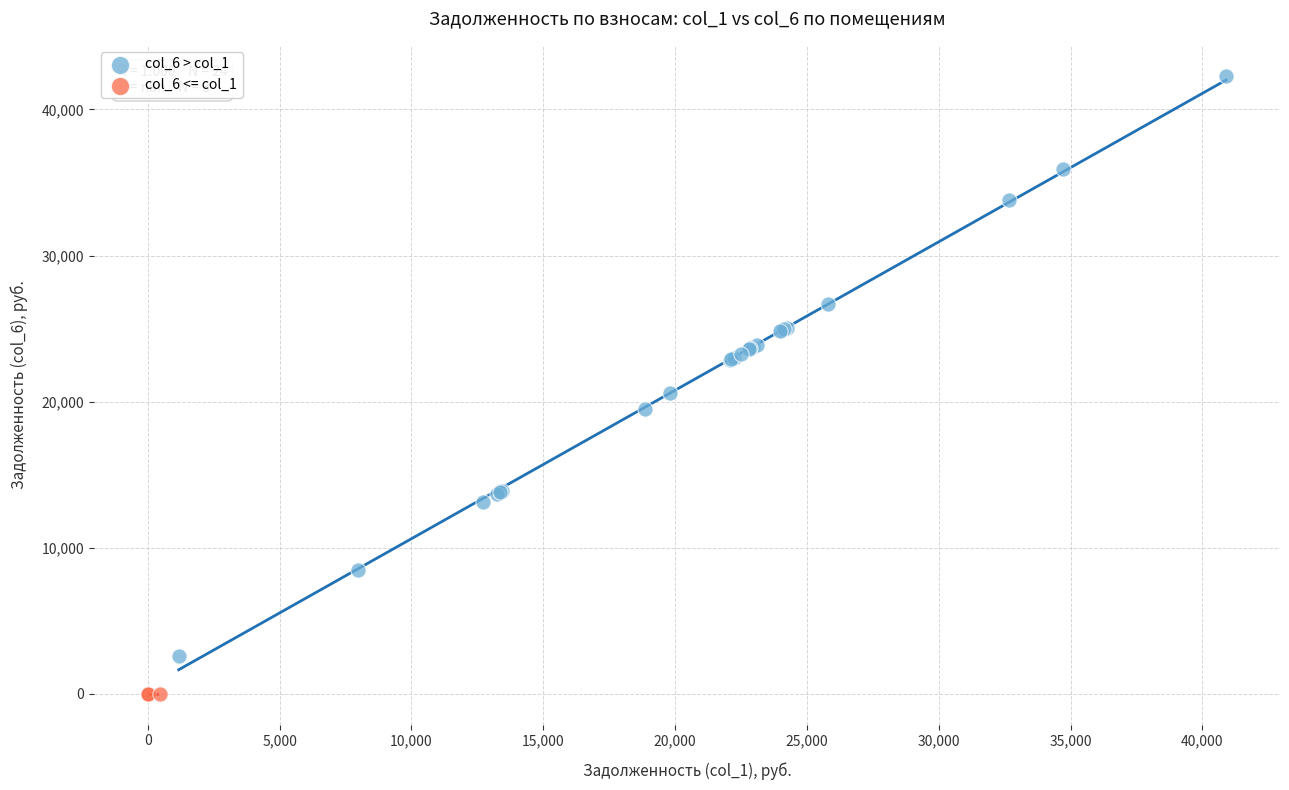

What are all the series names shown in the legend?

col_6 > col_1, col_6 <= col_1